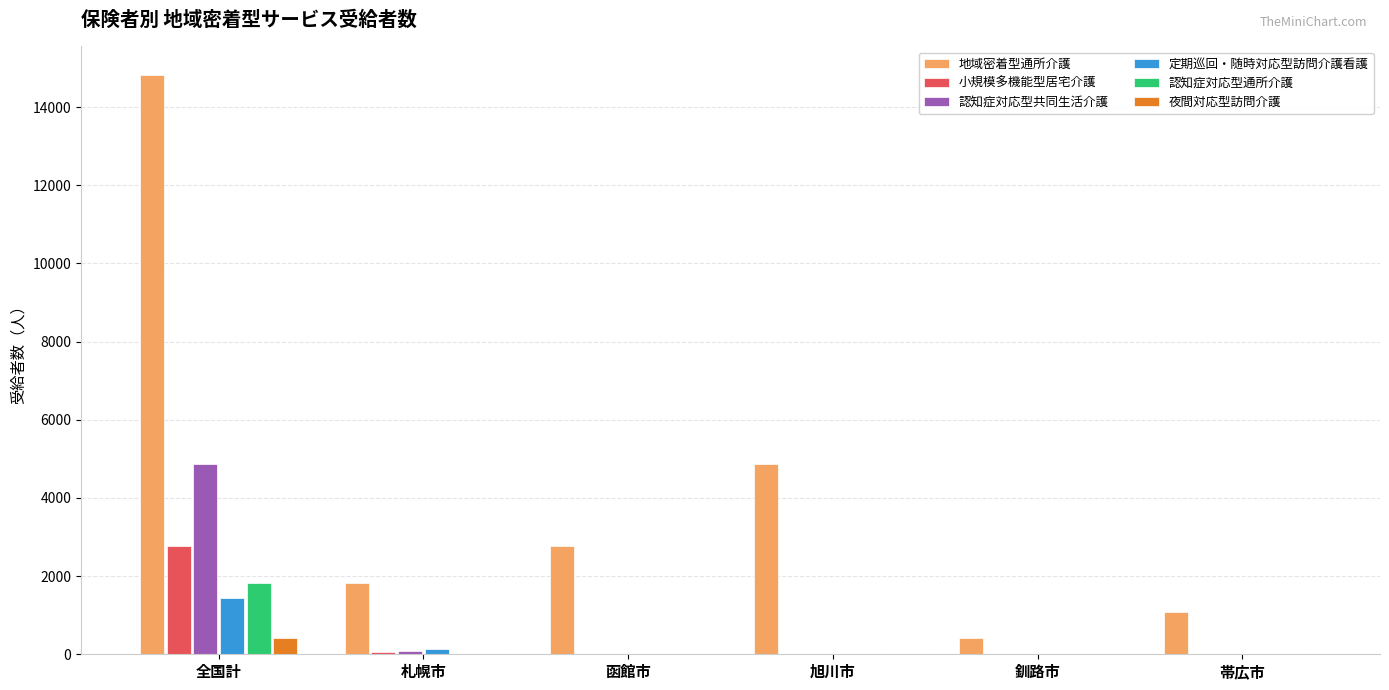

What is the sum of the 地域密着型通所介護 values at 全国計 and 旭川市?

19680